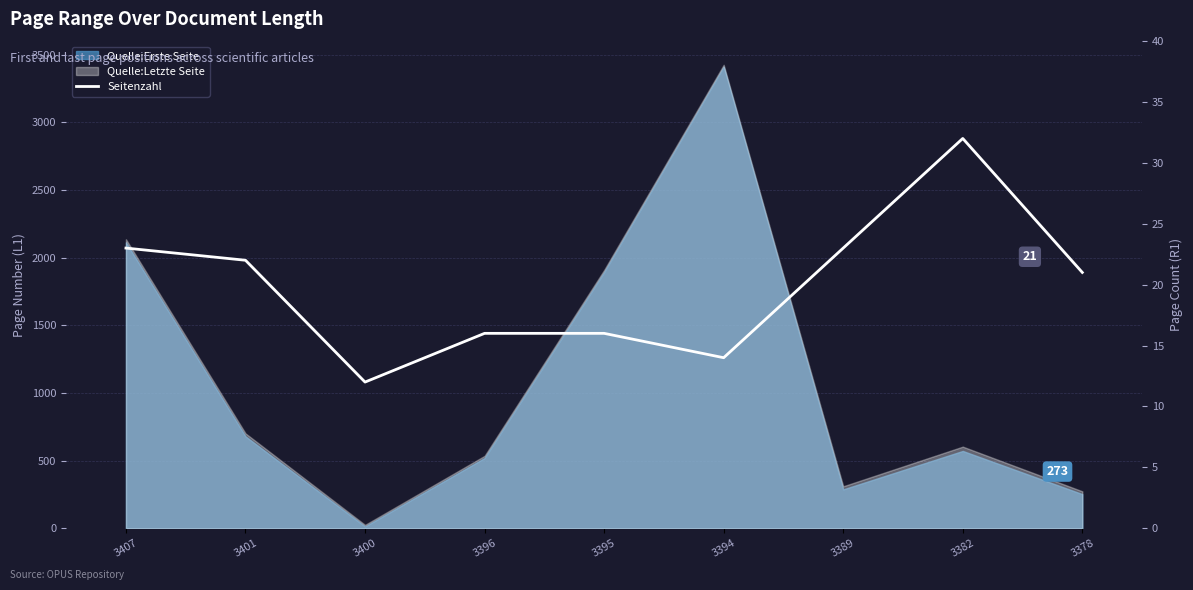

Which label corresponds to the smallest value in the chart?

3400